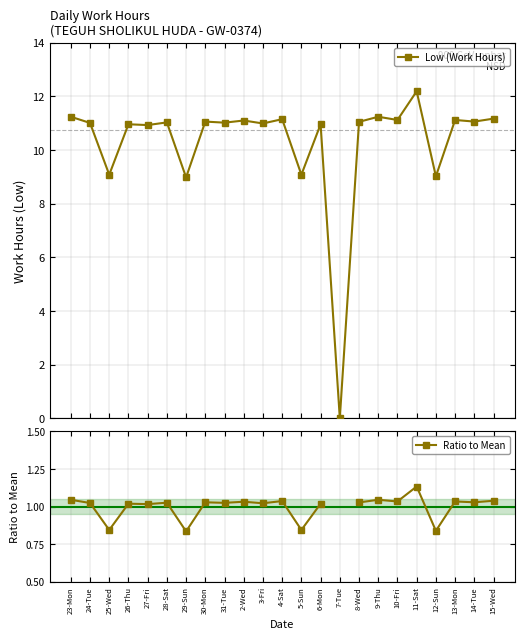

What is the approximate value of Low (Work Hours) at 14-Tue?

11.1